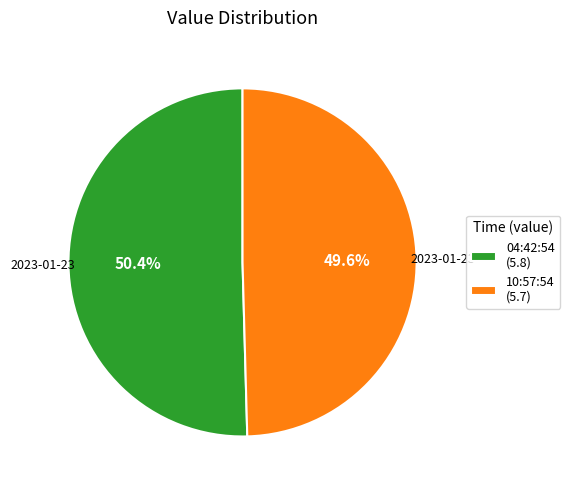

Does any single category account for the majority?

Yes